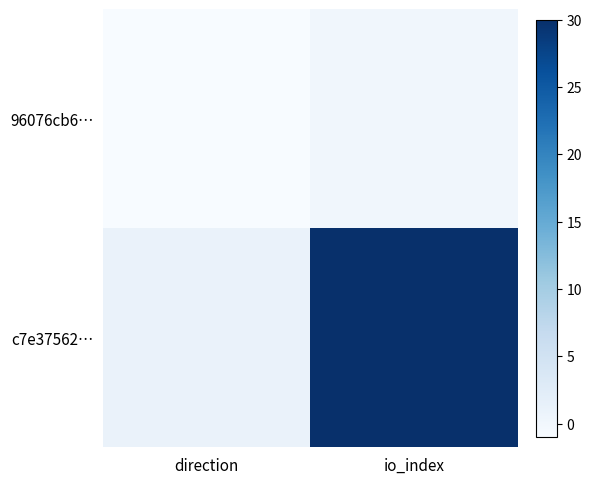

At how many categories does at least one series exceed 21?

1